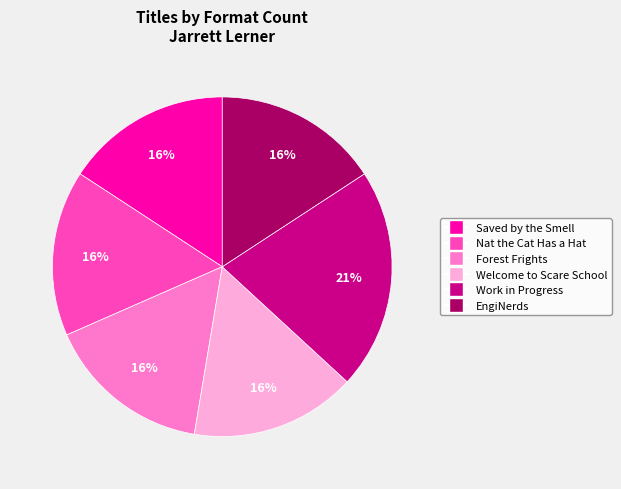

What is the largest slice in the pie chart?

Work in Progress